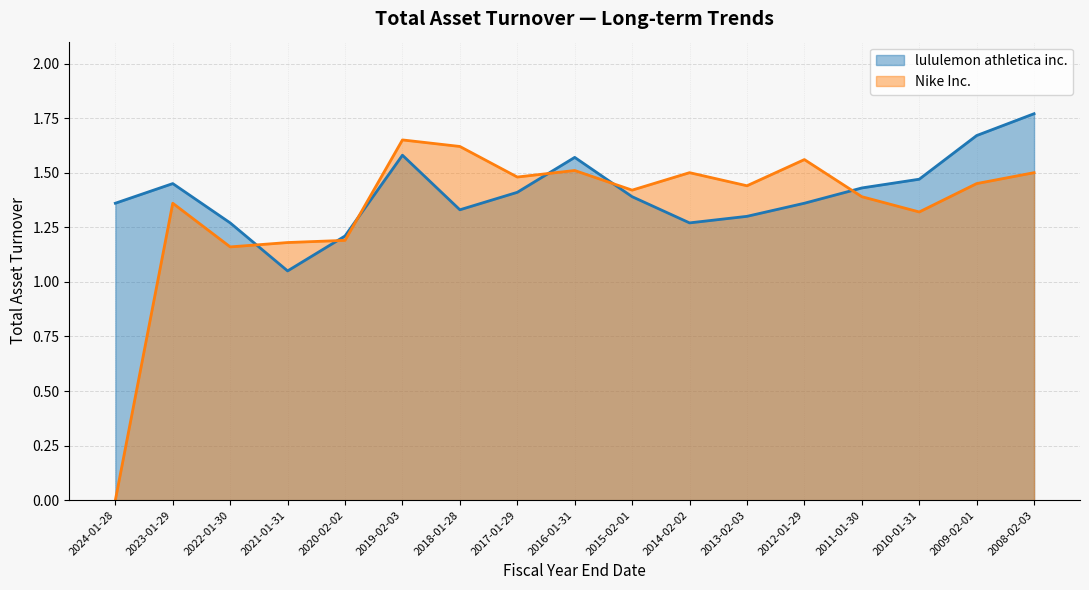

How many values in Nike Inc. are above zero?

16